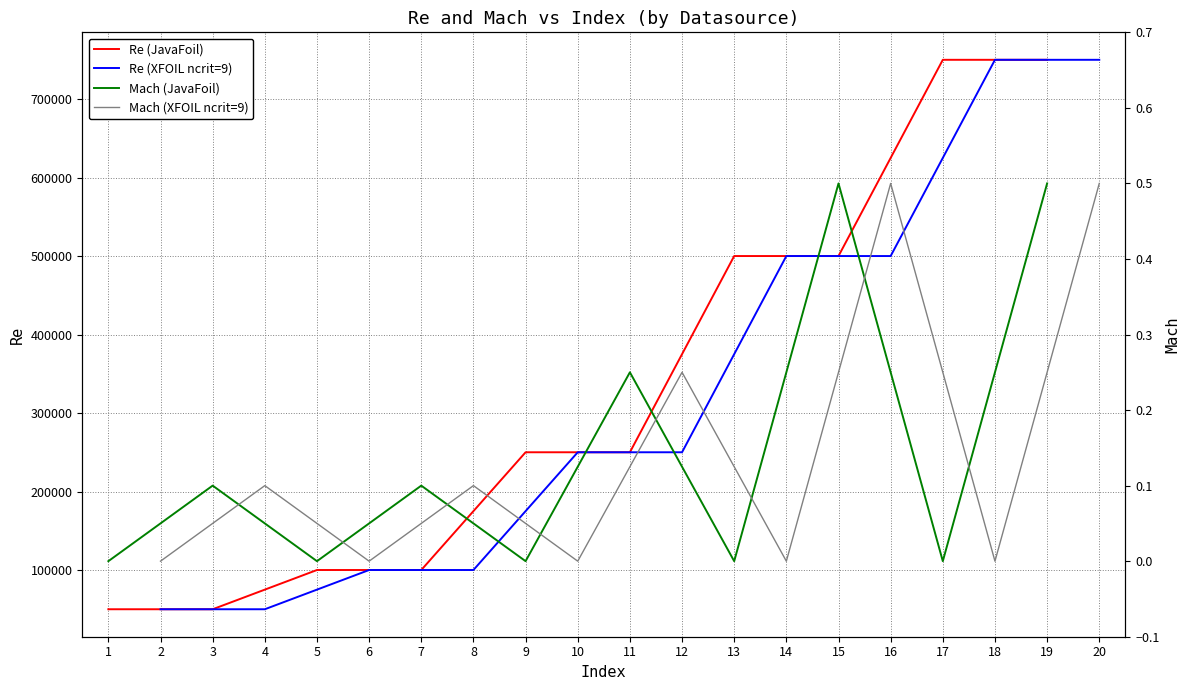

Reading left to right, transcribe all the data shown in this chart.

Re (JavaFoil): 50000.0	50000.0	100000.0	100000.0	250000.0	250000.0	500000.0	500000.0	750000.0	750000.0
Re (XFOIL ncrit=9): 50000.0	50000.0	100000.0	100000.0	250000.0	250000.0	500000.0	500000.0	750000.0	750000.0
Mach (JavaFoil): 0.0	0.1	0.0	0.1	0.0	0.2	0.0	0.5	0.0	0.5
Mach (XFOIL ncrit=9): 0.0	0.1	0.0	0.1	0.0	0.2	0.0	0.5	0.0	0.5